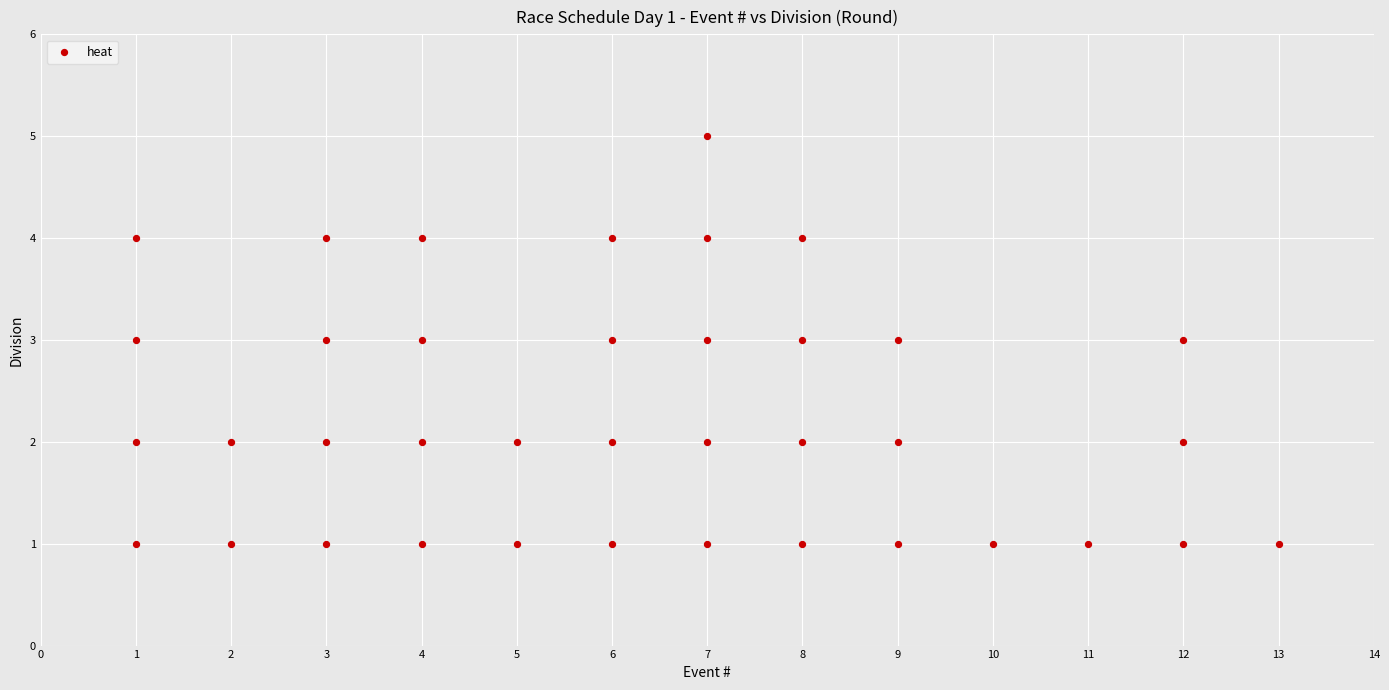

What is the range of Y values (max minus min)?

4